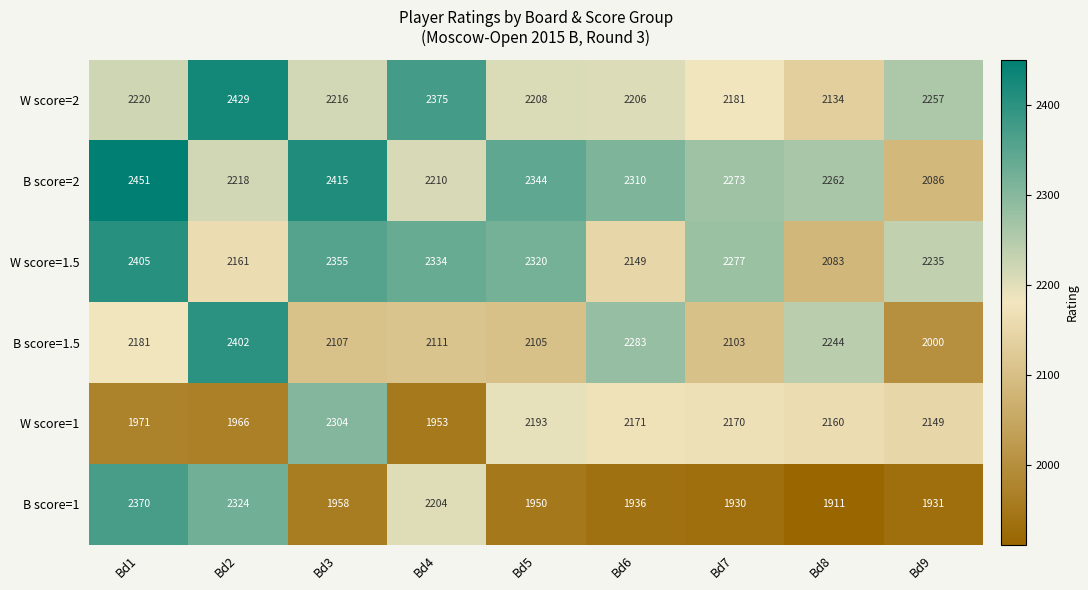

What is the total value across all series at Bd4?

13187